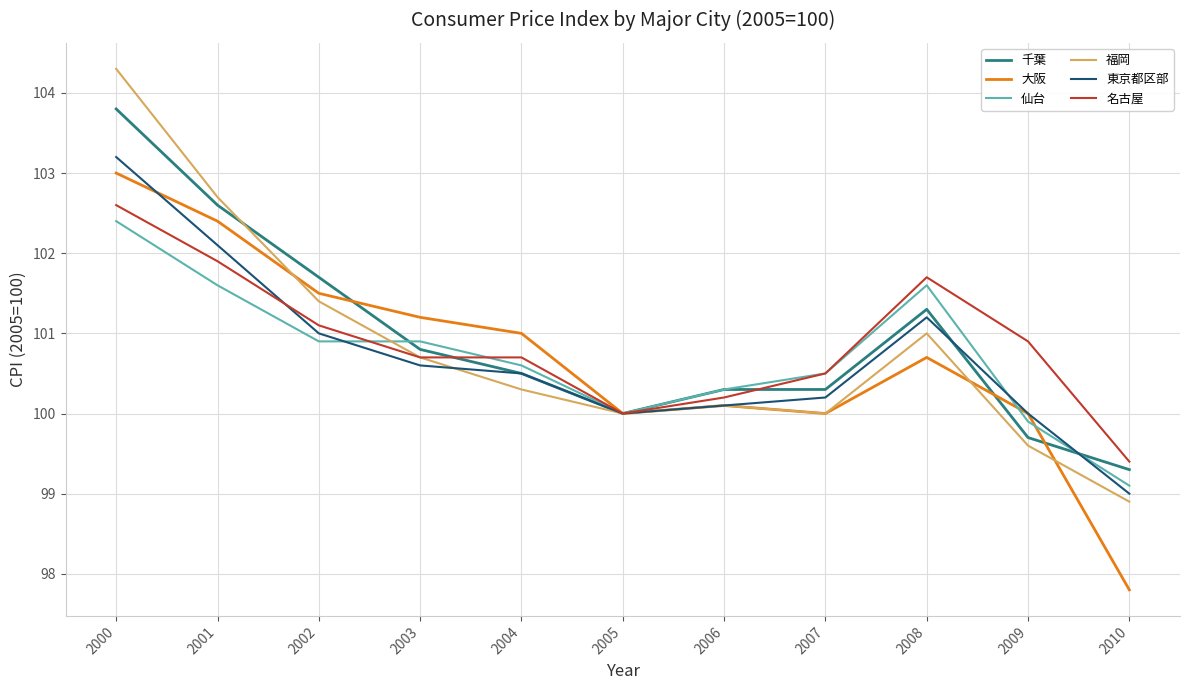

In 福岡, how many points are higher than both neighbors (excluding endpoints)?

2